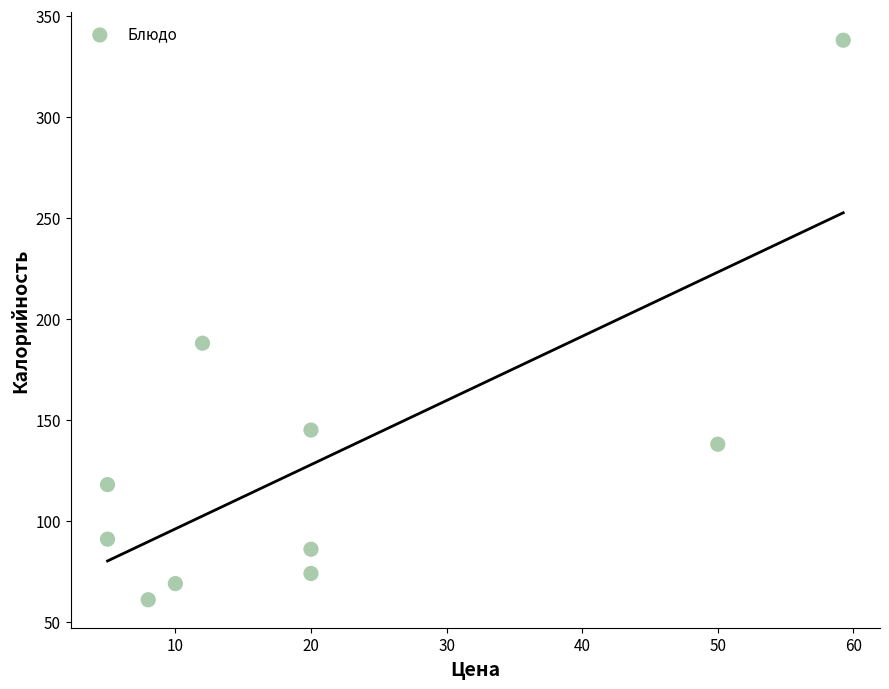

What Y value in the scatter plot is closest to 199?

188